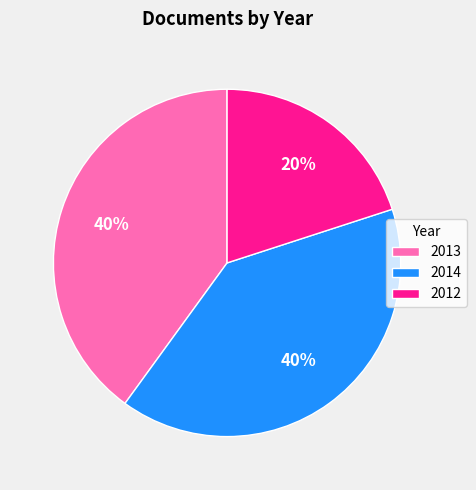

Between 2012 and 2014, which is larger?

2014